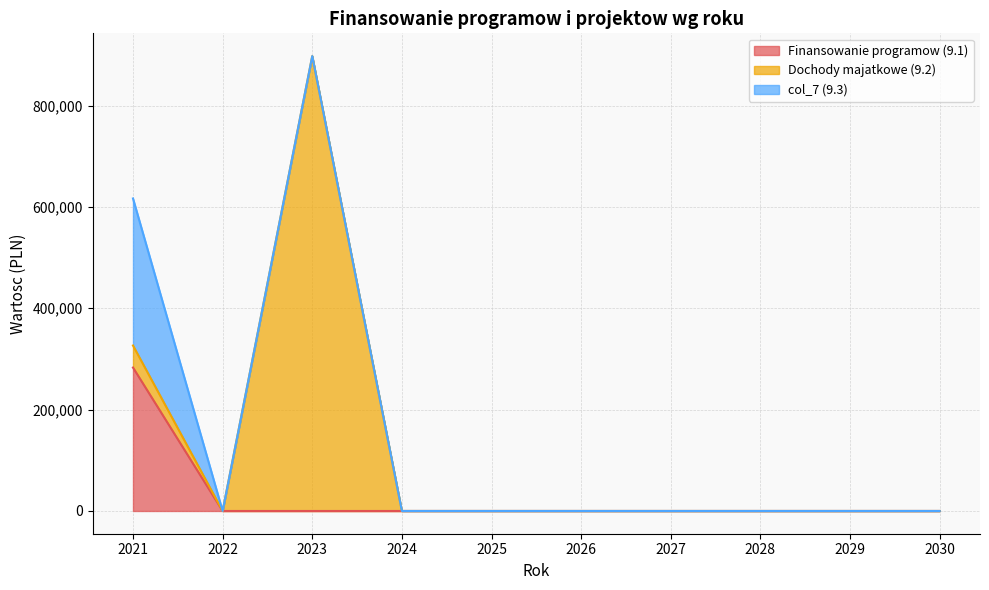

True or false: Finansowanie programow (9.1) and col_7 (9.3) cross at least once.

False